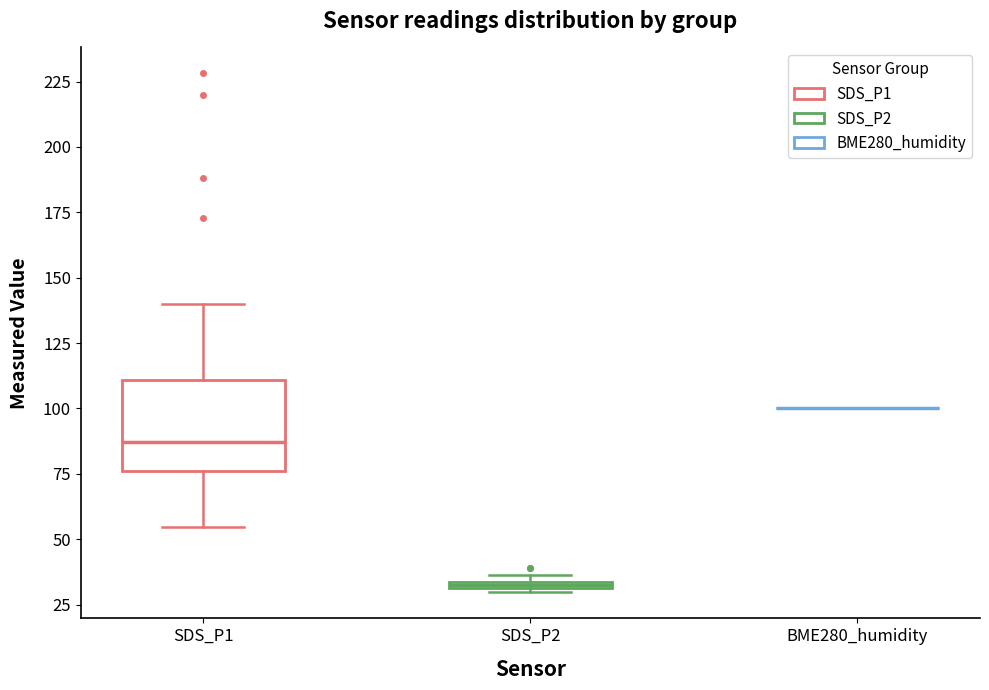

Comparing the boxes themselves (not the whiskers), which one is the tallest?

SDS_P1